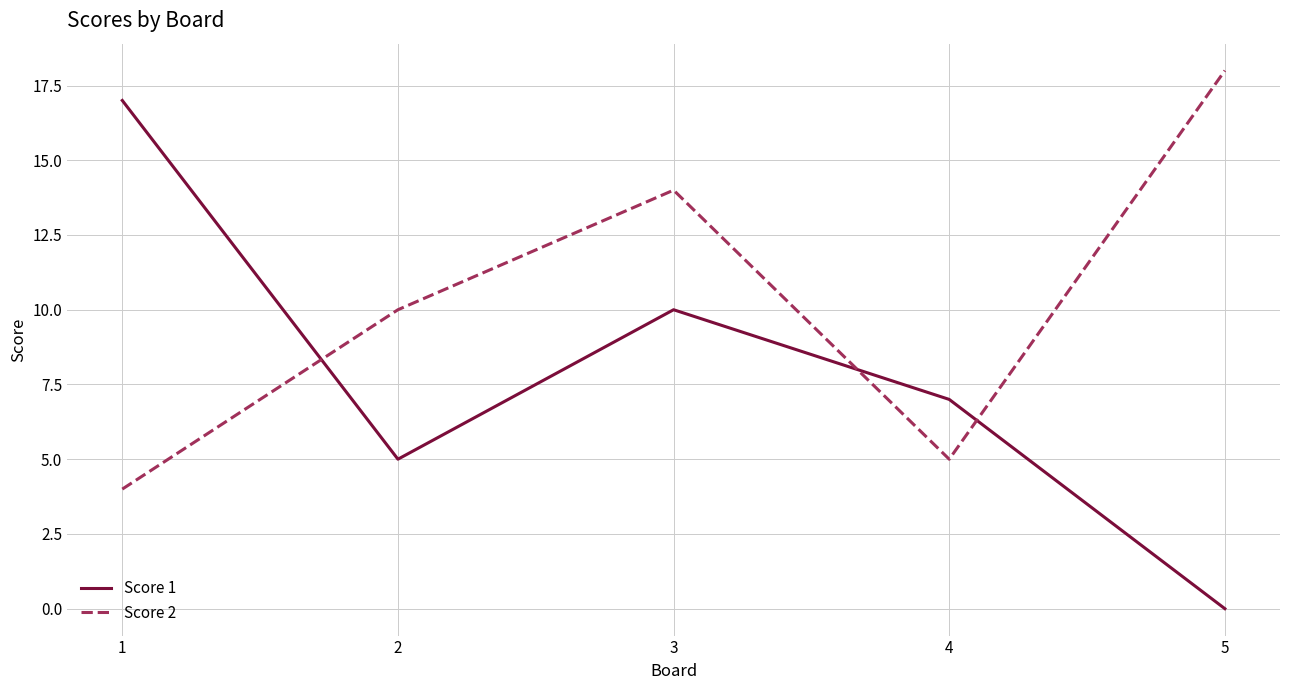

What is the highest value of the Score 1 series?

17